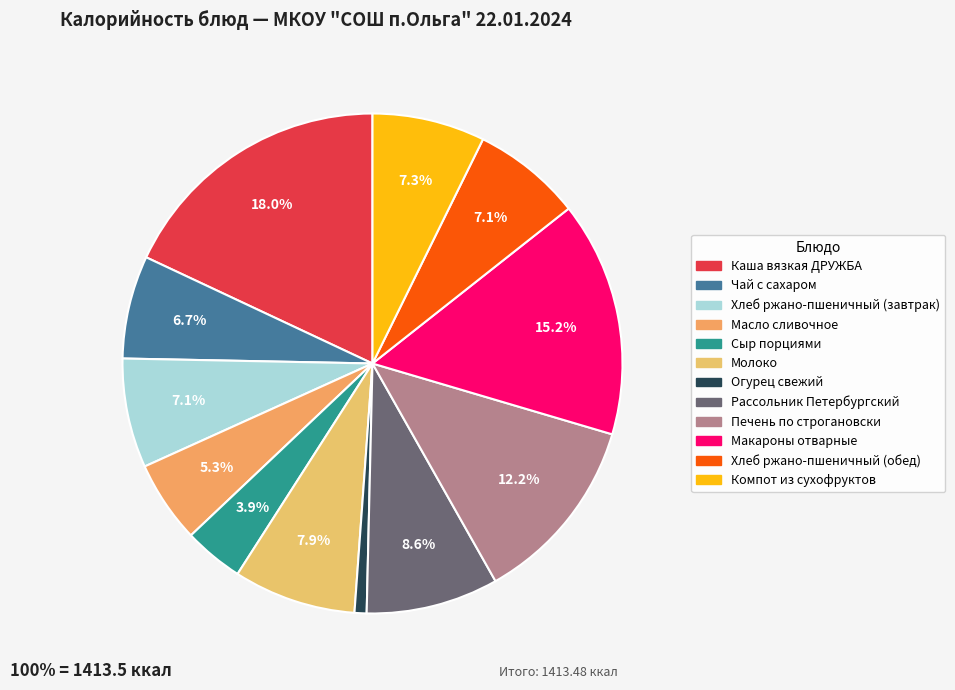

To the nearest percent, what is the difference between the Хлеб ржано-пшеничный (обед) and Сыр порциями slice percentages?

3%